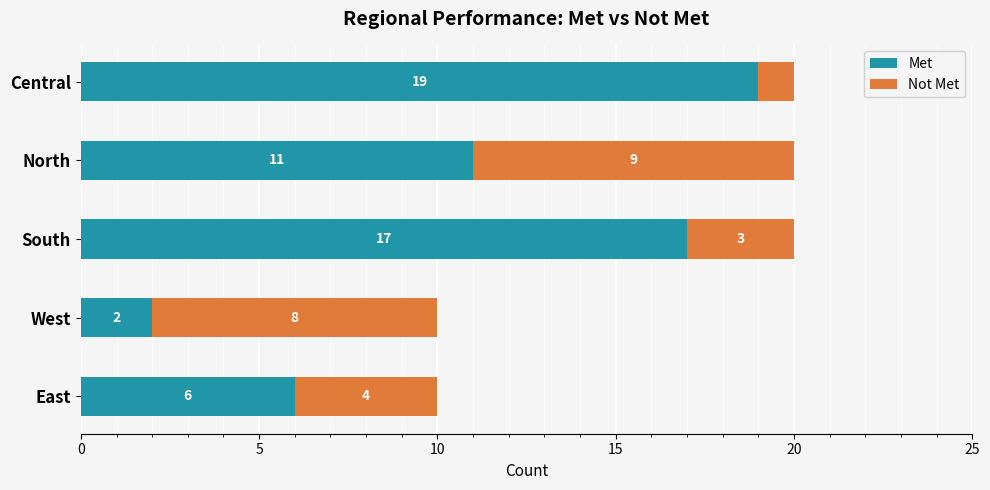

List the labels in order of Met value, largest first.

Central, South, North, East, West